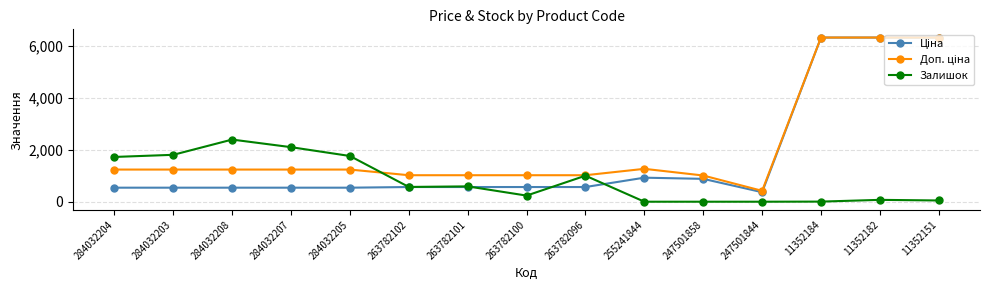

True or false: Залишок has more than 1 interior local peaks.

True